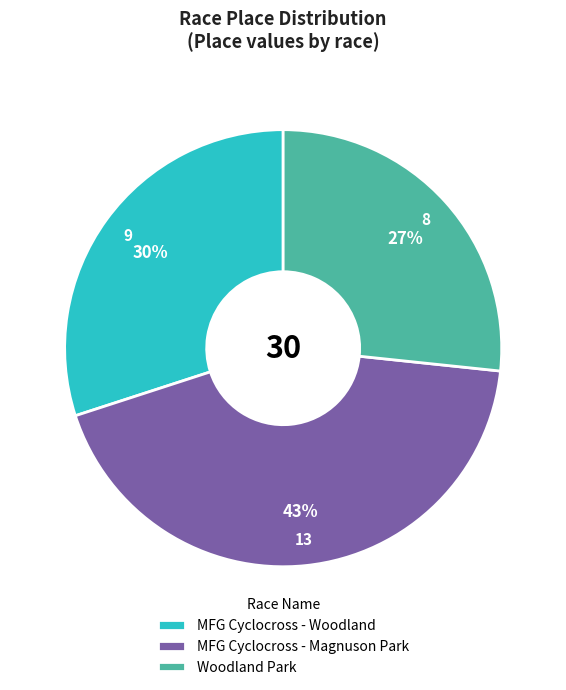

Approximately how many times larger is the value at Woodland Park compared to MFG Cyclocross - Magnuson Park?

0.6